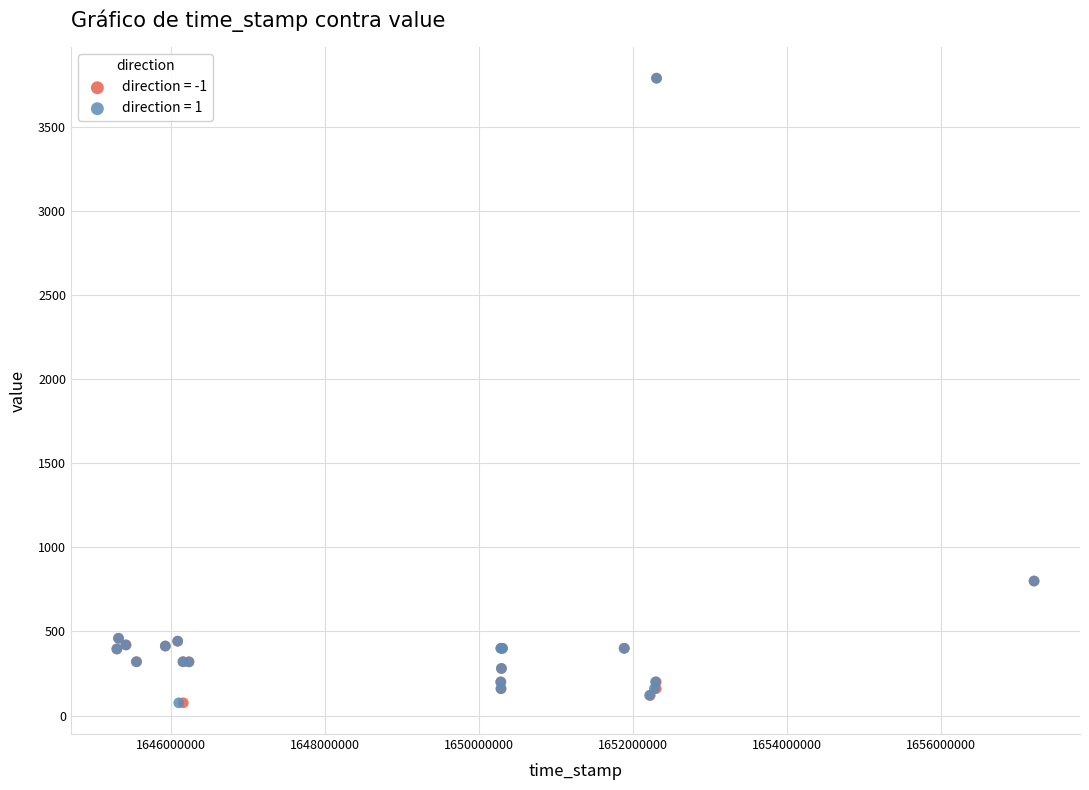

What are all the series names shown in the legend?

direction = -1, direction = 1